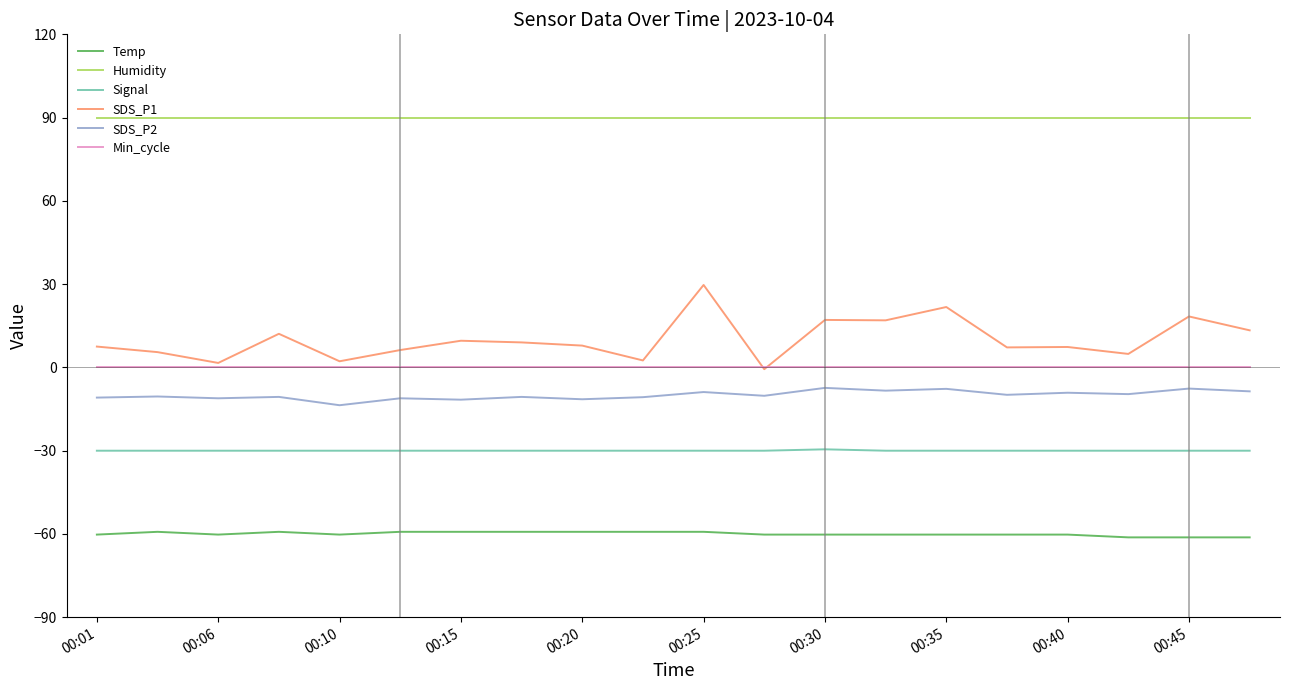

Which series has the largest range (max minus min)?

SDS_P1